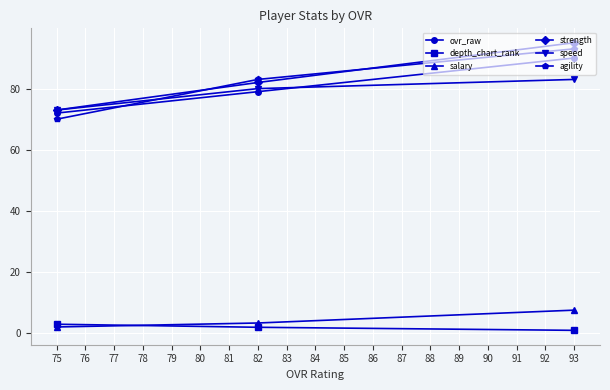

What is the value of the agility point at the 2nd from the left?

83.0